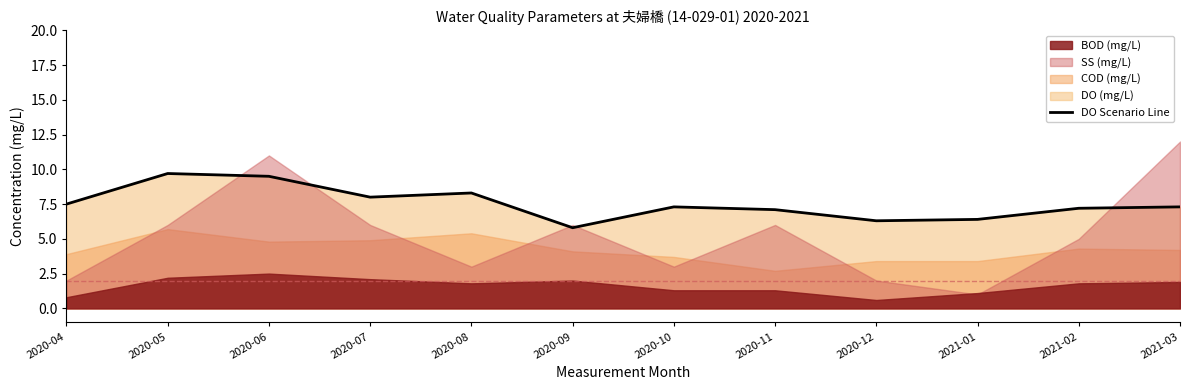

What is the label of the 12th point from the right?

2020-04